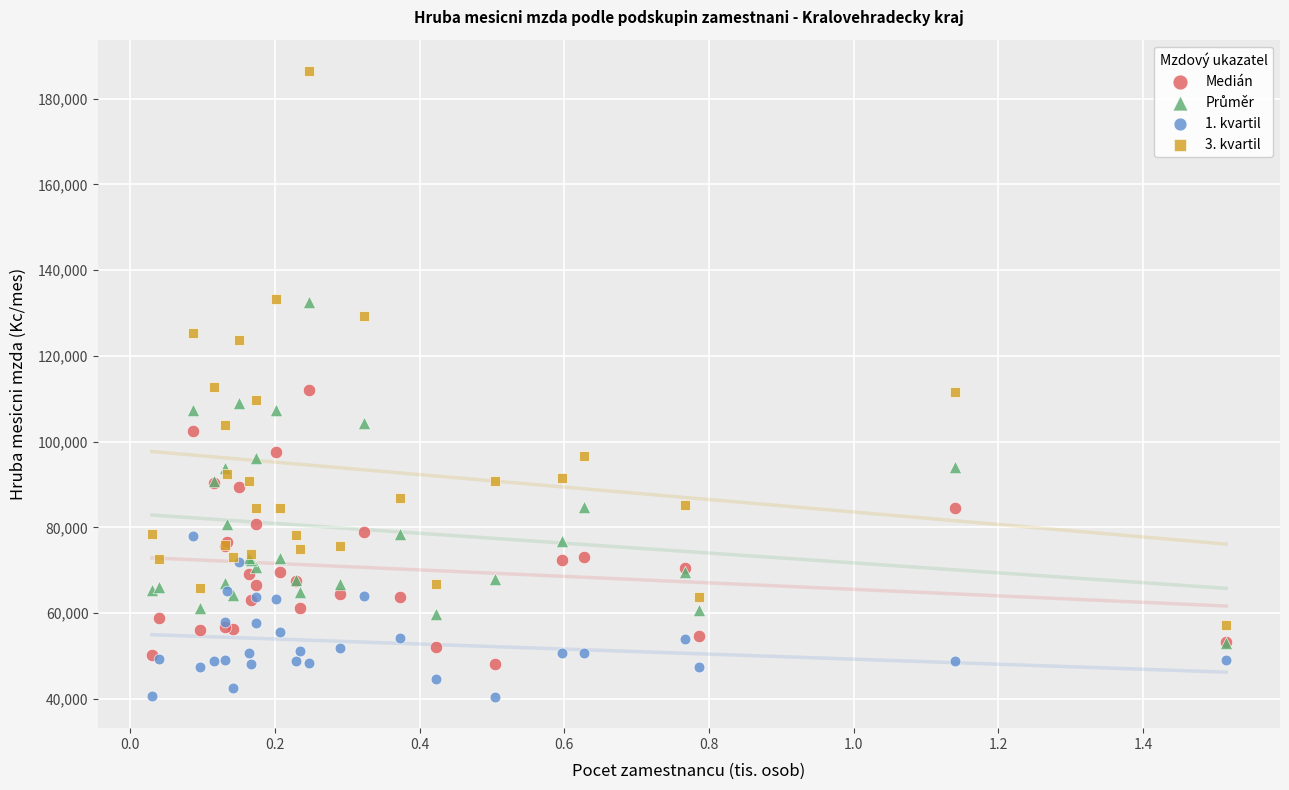

Which series contains the highest Y value?

3. kvartil